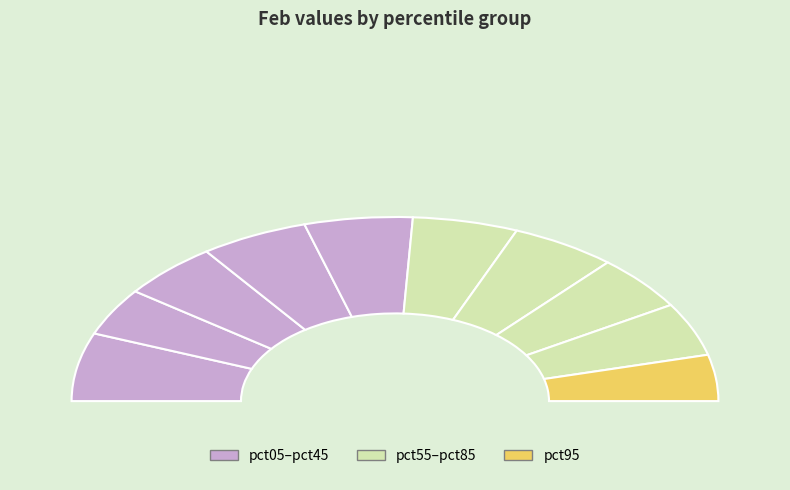

The pct45 slice represents 16% of the pie. True or false?

False